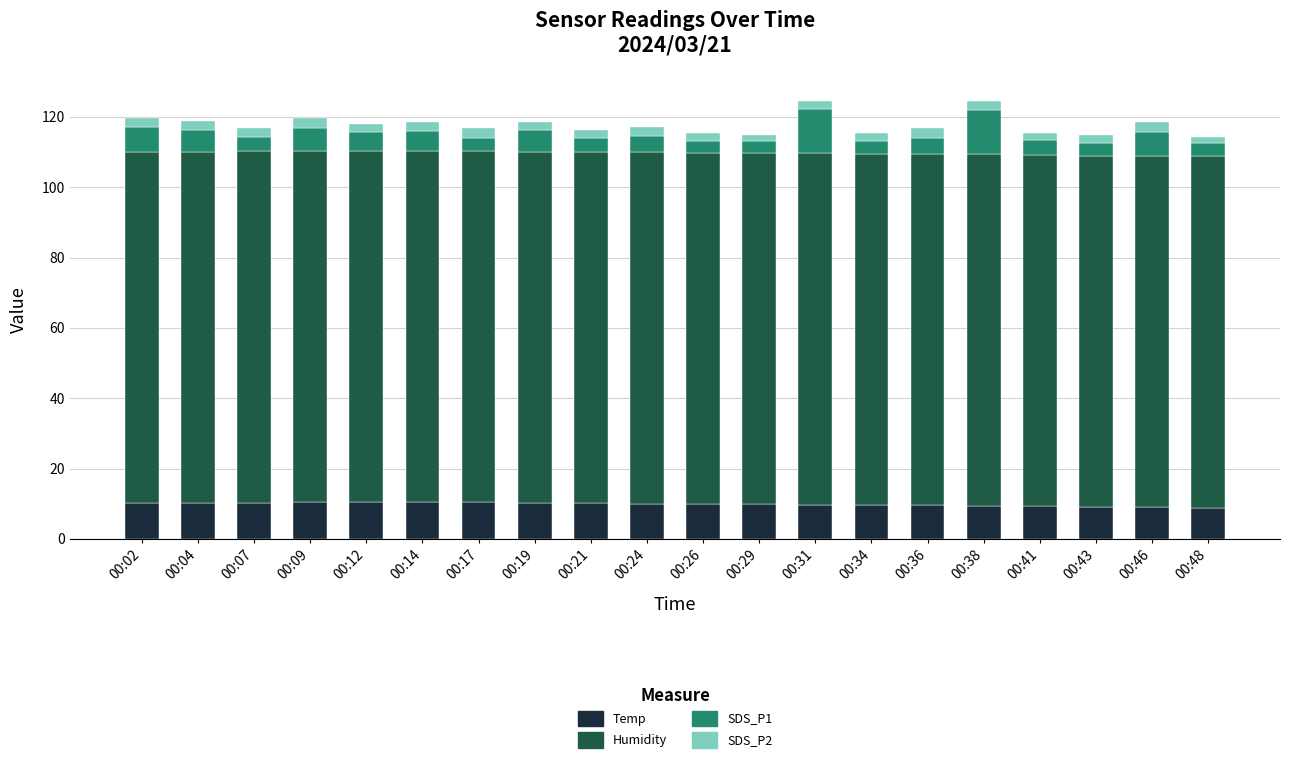

What is the maximum value for Temp?

10.5